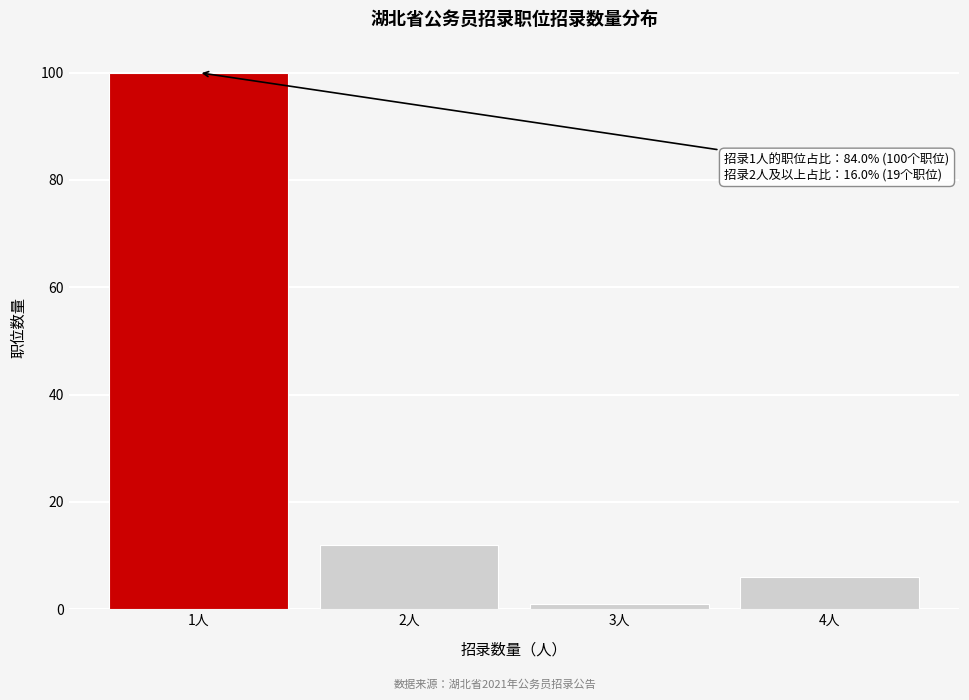

Reading left to right, list all the values displayed in this chart.

100	12	1	6